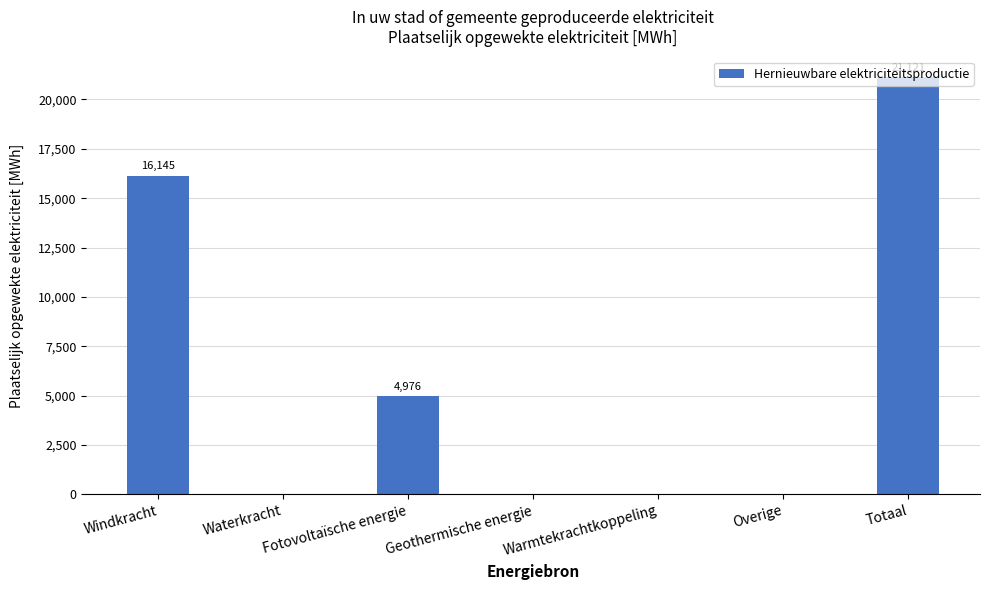

Approximately how many times larger is the value at Totaal compared to Fotovoltaïsche energie?

4.2